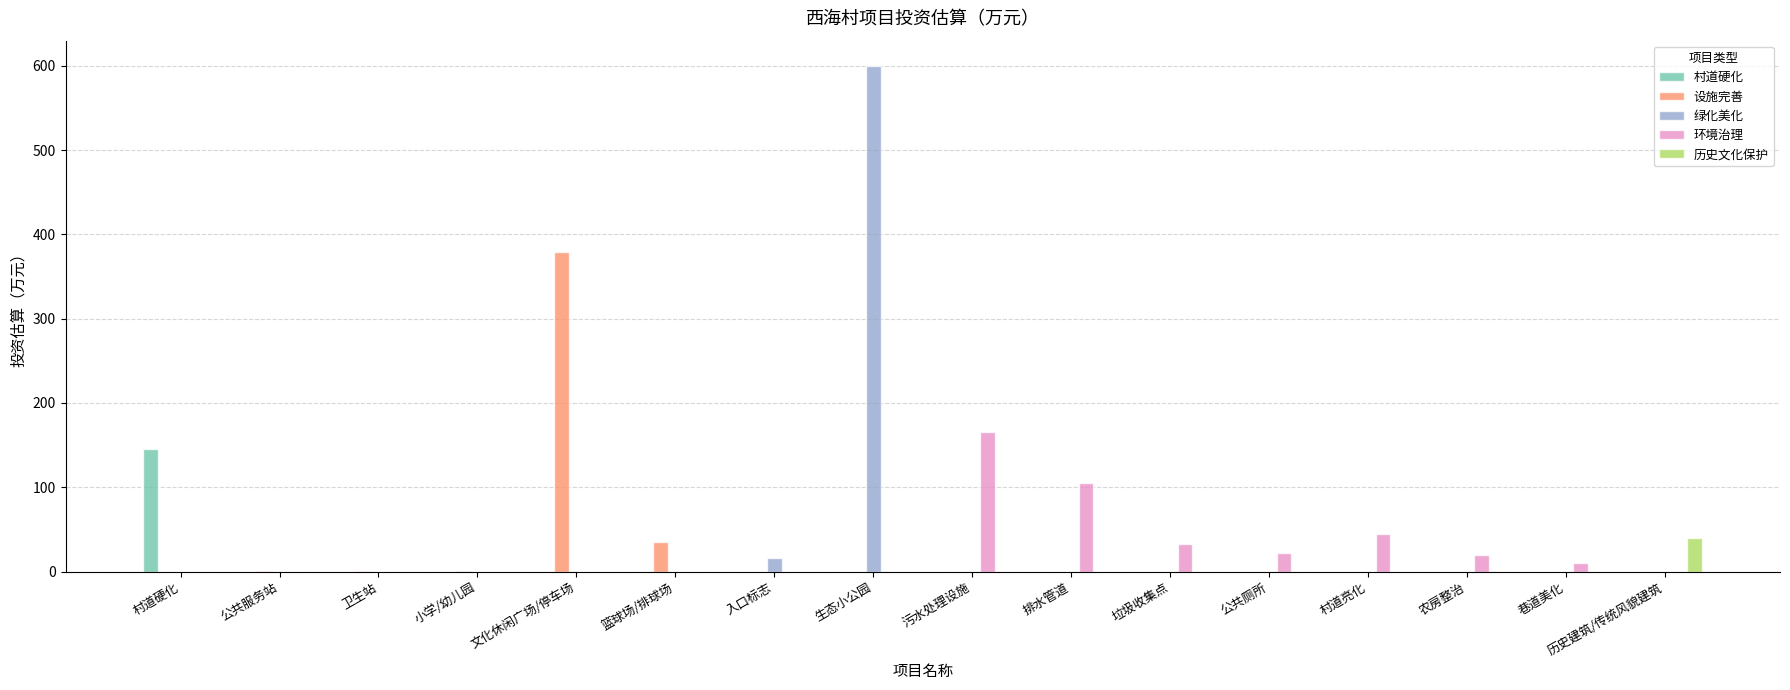

Which series has the widest spread of values?

绿化美化